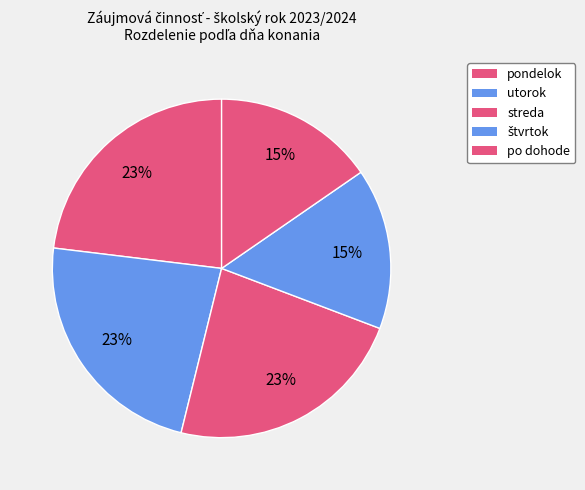

How many segments does this pie chart have?

5